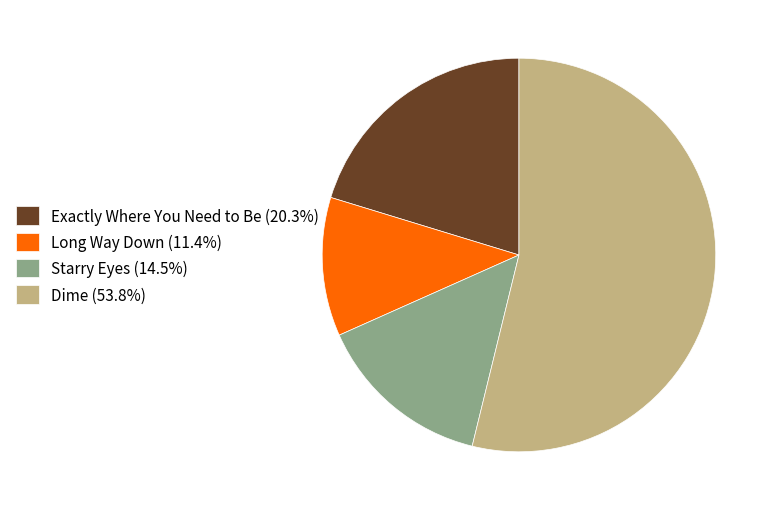

How many segments does this pie chart have?

4